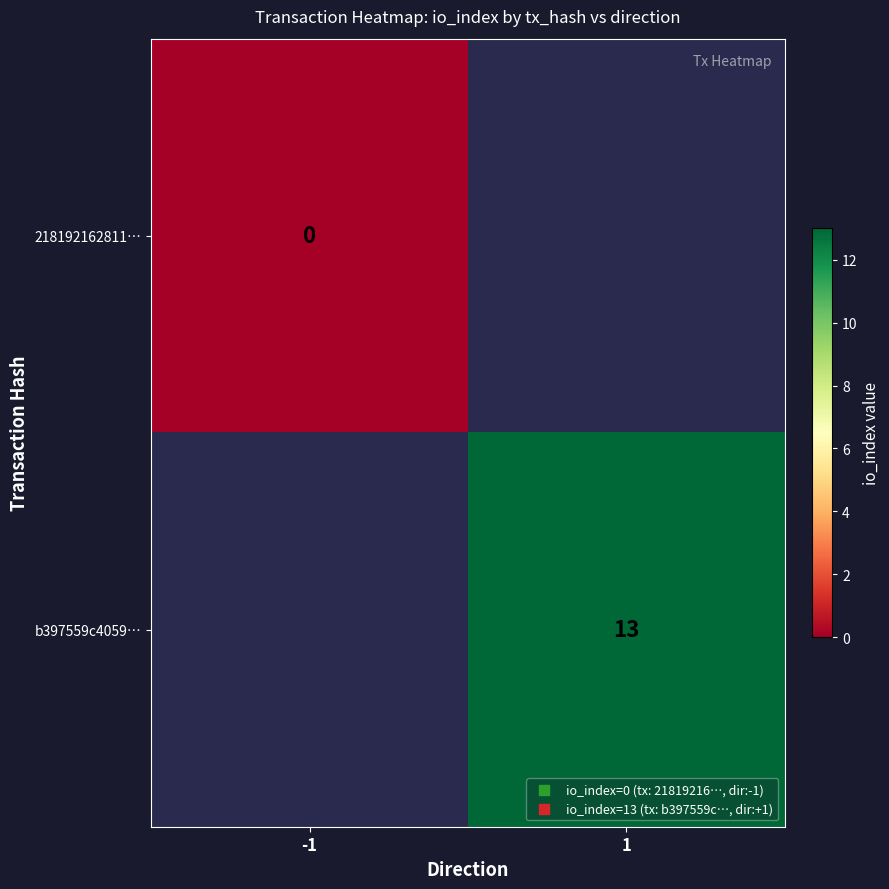

The value of b397559c4059… at 1 is 13. True or false?

True